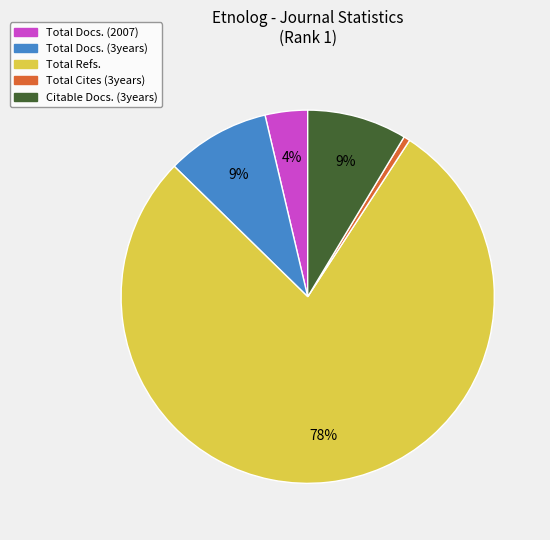

How many segments does this pie chart have?

5